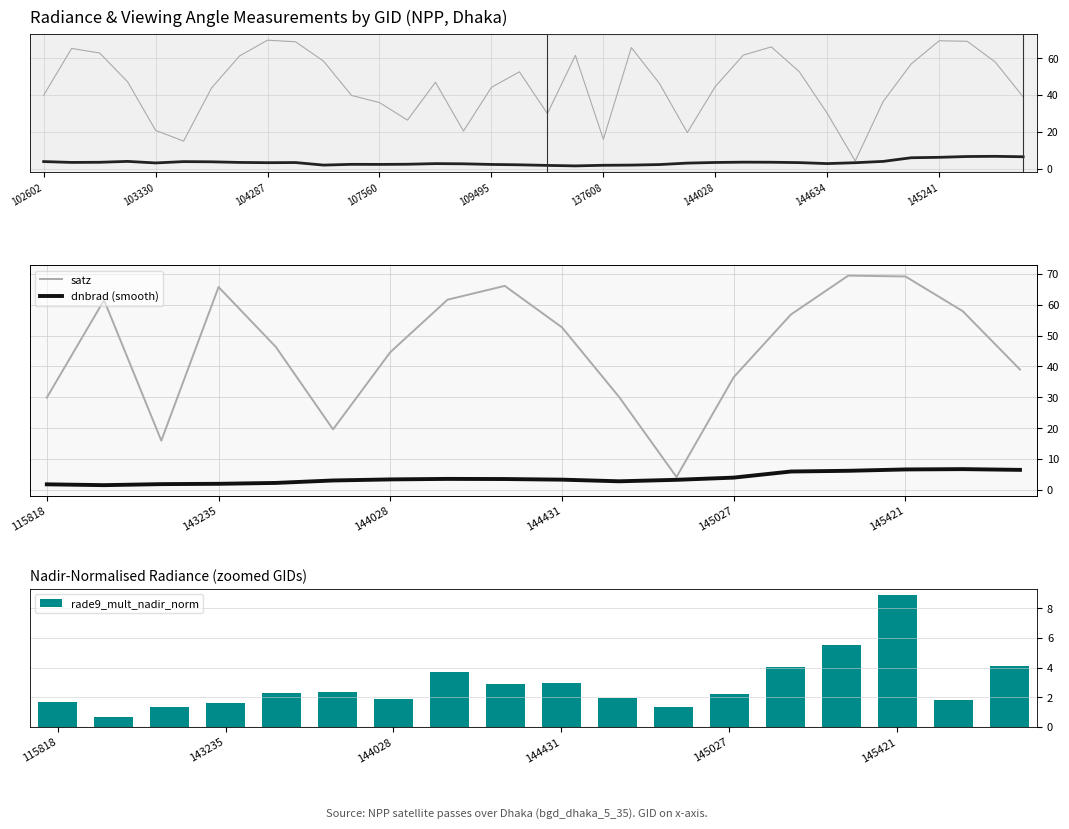

Is it true that satz equals 104.0 at 145241?

False